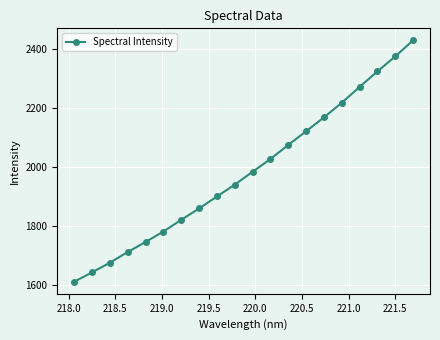

What is the value of the 15th point from the left?

2168.4